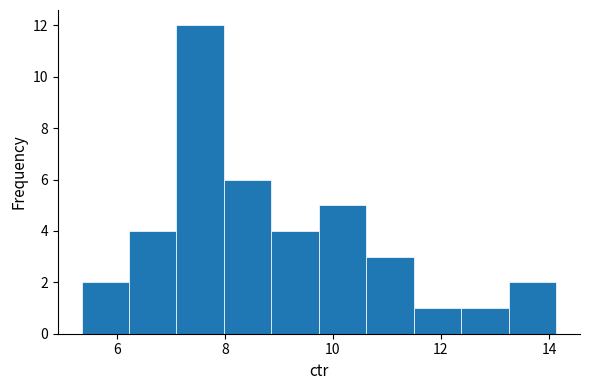

Reading left to right, transcribe this chart: for each bar, give the range it covers on the x-axis and its height. Neither the bar edges nor the heights are printed on the chart, so give them approximately, as read against the axes.

5.4 to 6.2: 2
6.2 to 7.2: 4
7.2 to 8.0: 12
8.0 to 8.8: 6
8.8 to 9.8: 4
9.8 to 10.6: 5
10.6 to 11.4: 3
11.4 to 12.4: 1
12.4 to 13.2: 1
13.2 to 14.2: 2